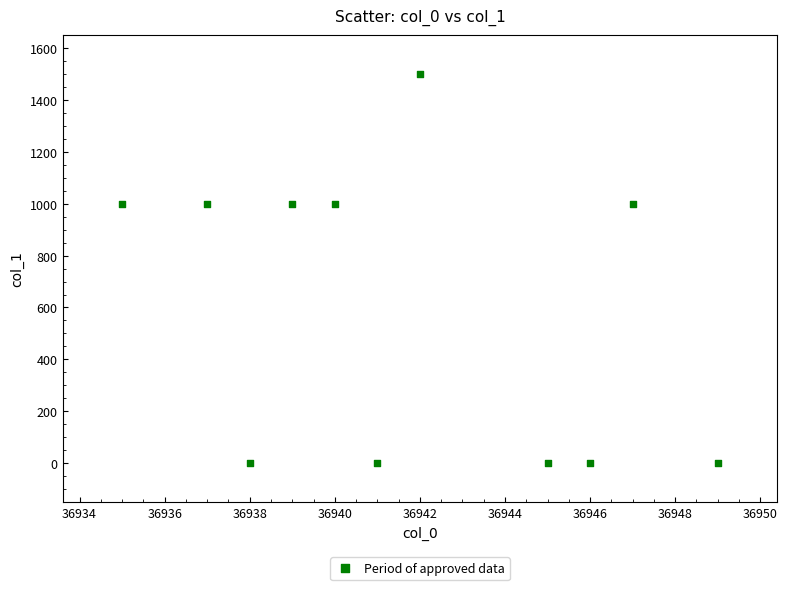

What is the average Y value?

591